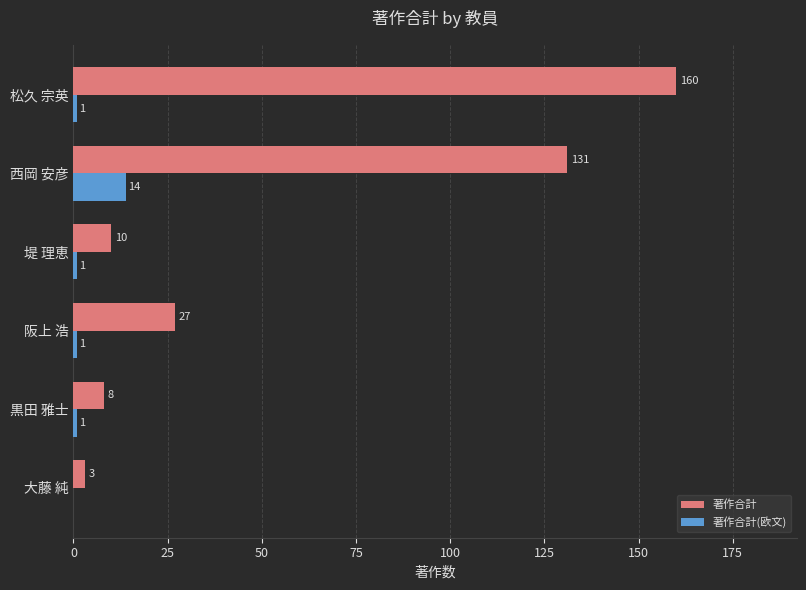

Is it true that 著作合計 equals 27 at 阪上 浩?

True